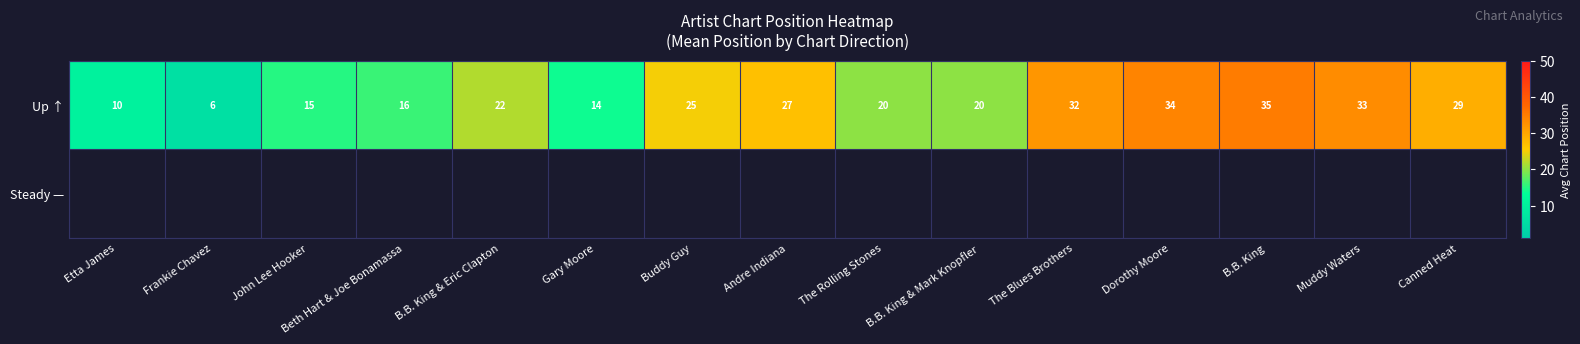

Which category has the lowest value in the Up ↑ series?

Frankie Chavez